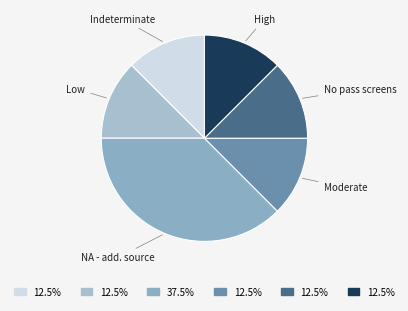

How many slices are in this pie chart?

6